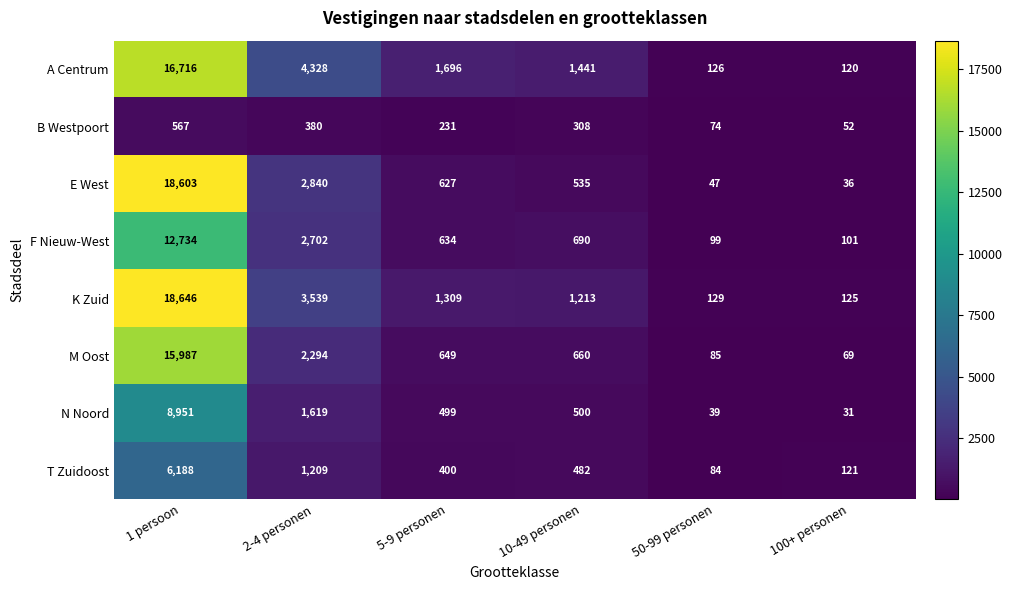

Which series has the largest total across all categories?

K Zuid